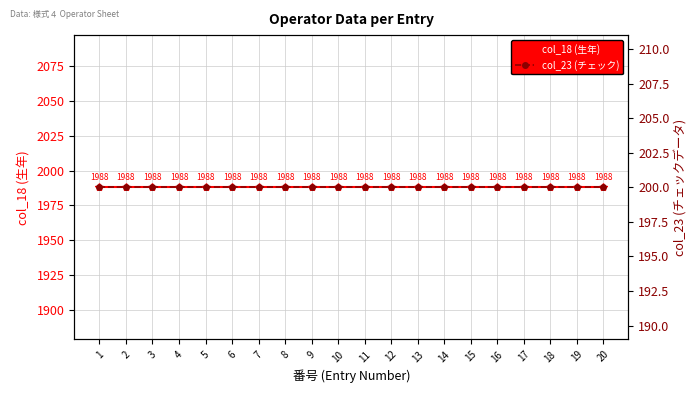

Which has a higher value, 8 or 17?

8